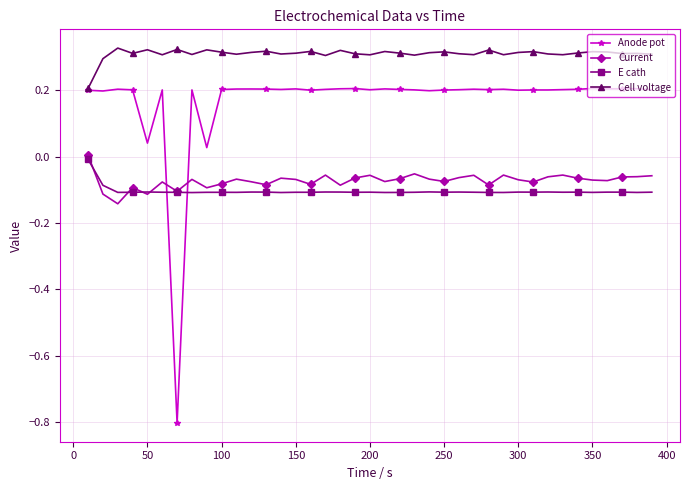

Which series has the largest total across all categories?

Cell voltage